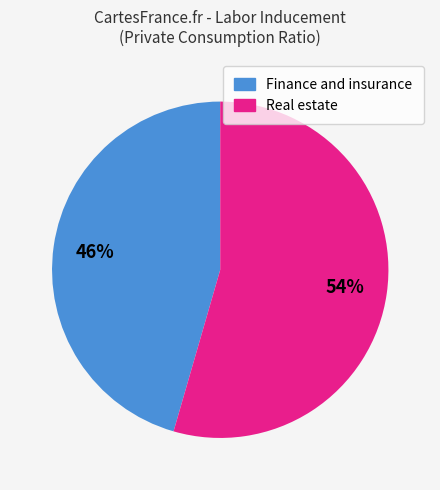

To the nearest percent, what is the average slice percentage?

50%